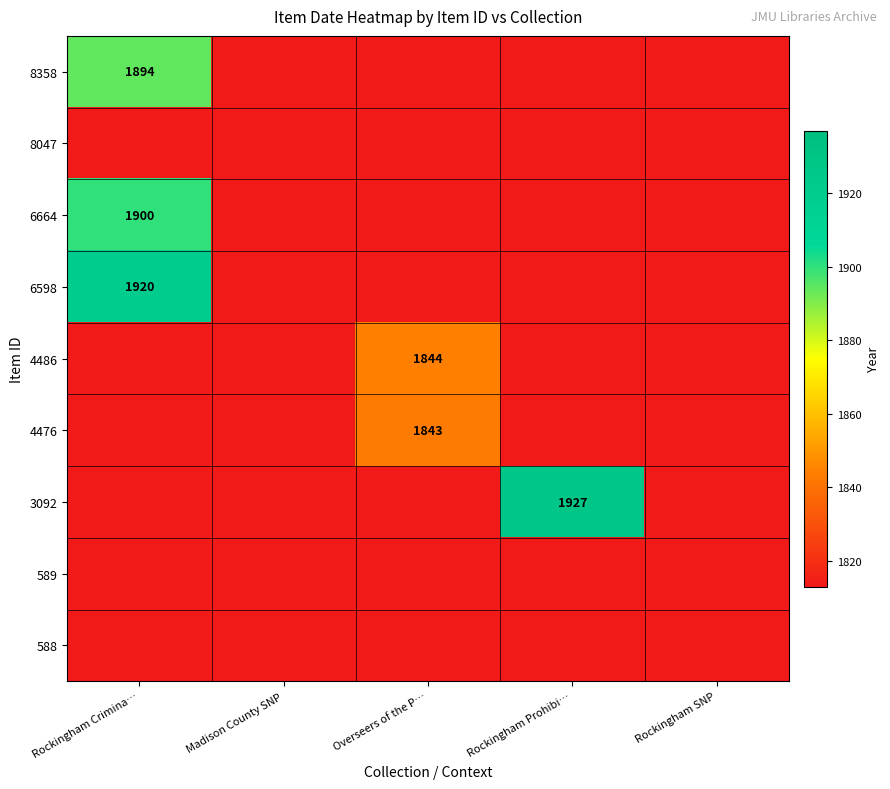

Is it true that 4476 equals 2494 at Overseers of the P…?

False